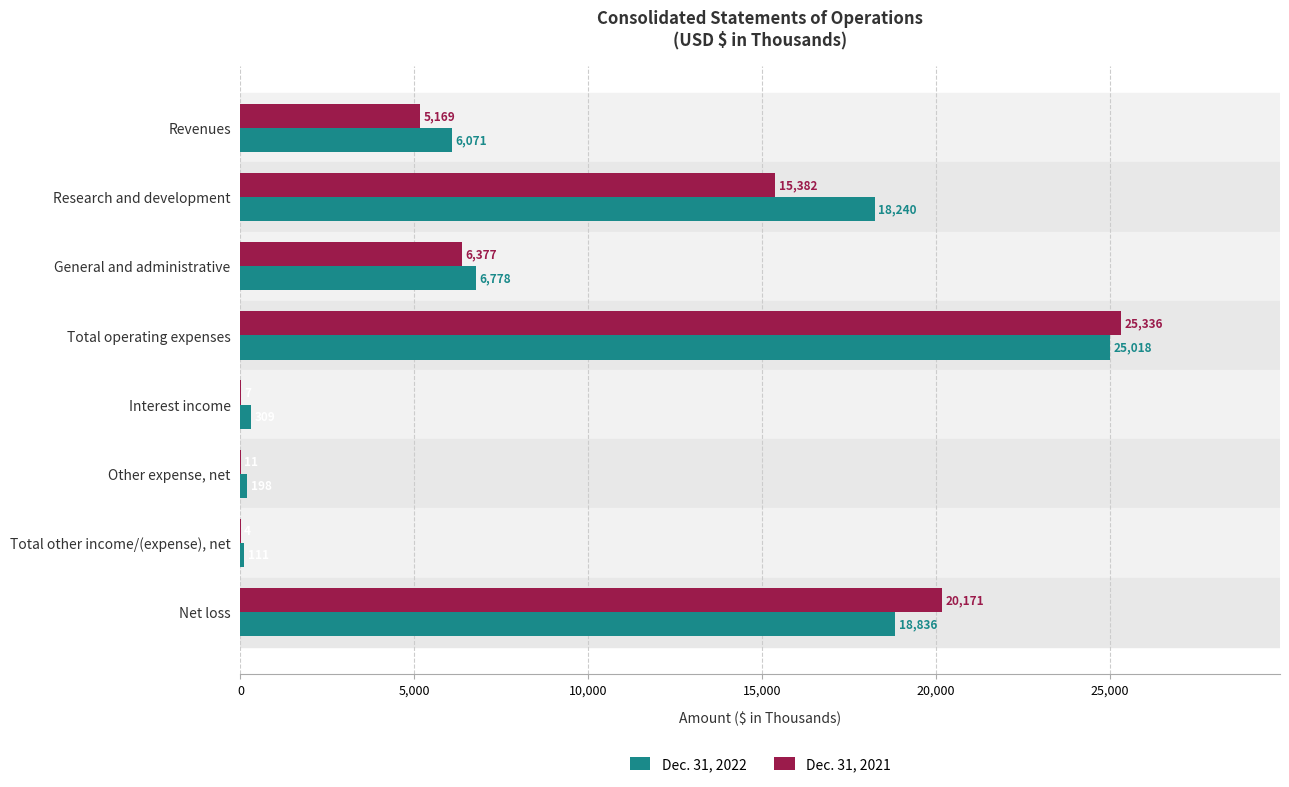

At which label is Dec. 31, 2022 closest to 12564?

Research and development